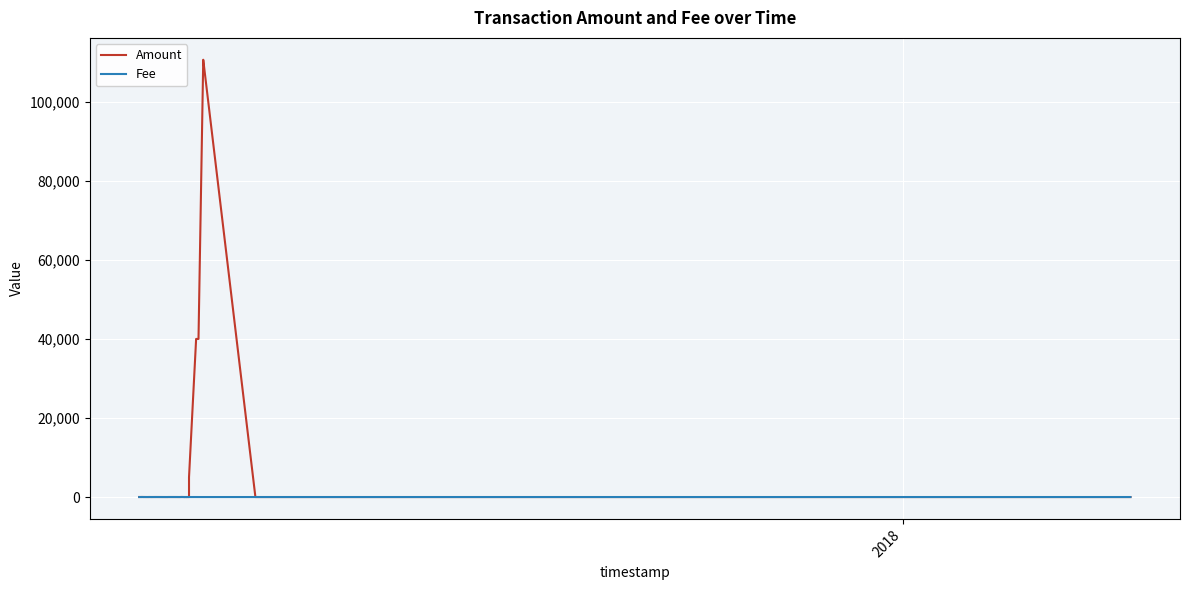

How many distinct data groups are displayed?

2